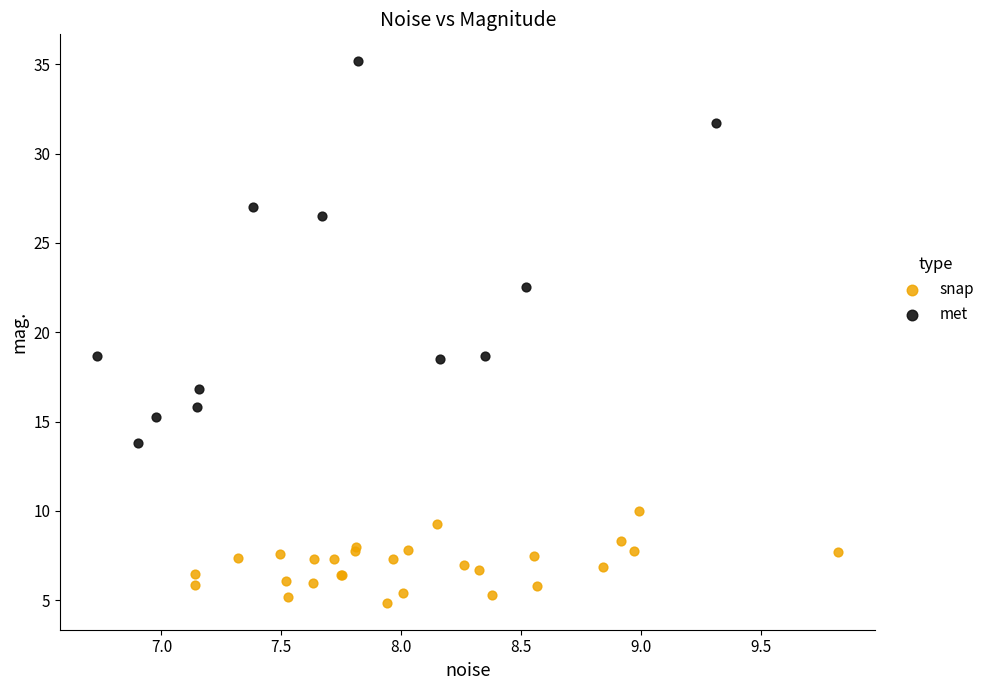

Which series contains the highest Y value?

met